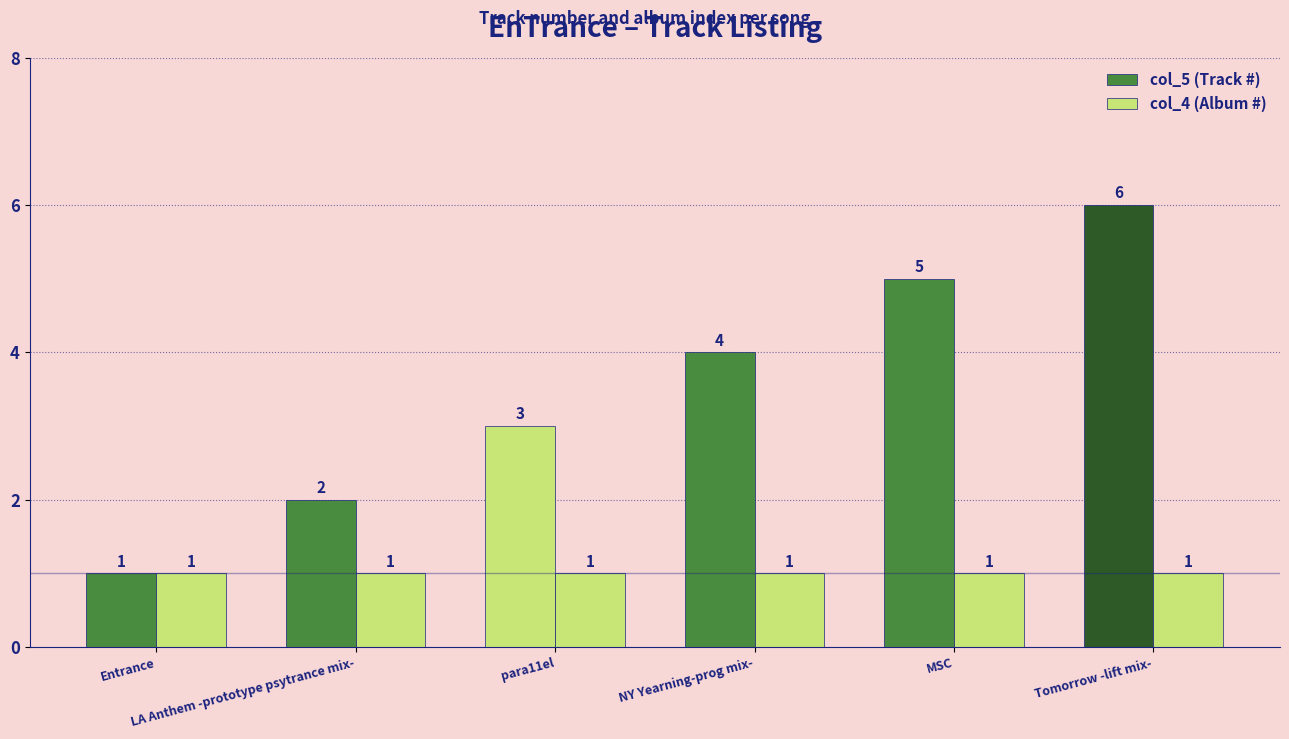

What is the label of the 3rd bar from the left?

para11el